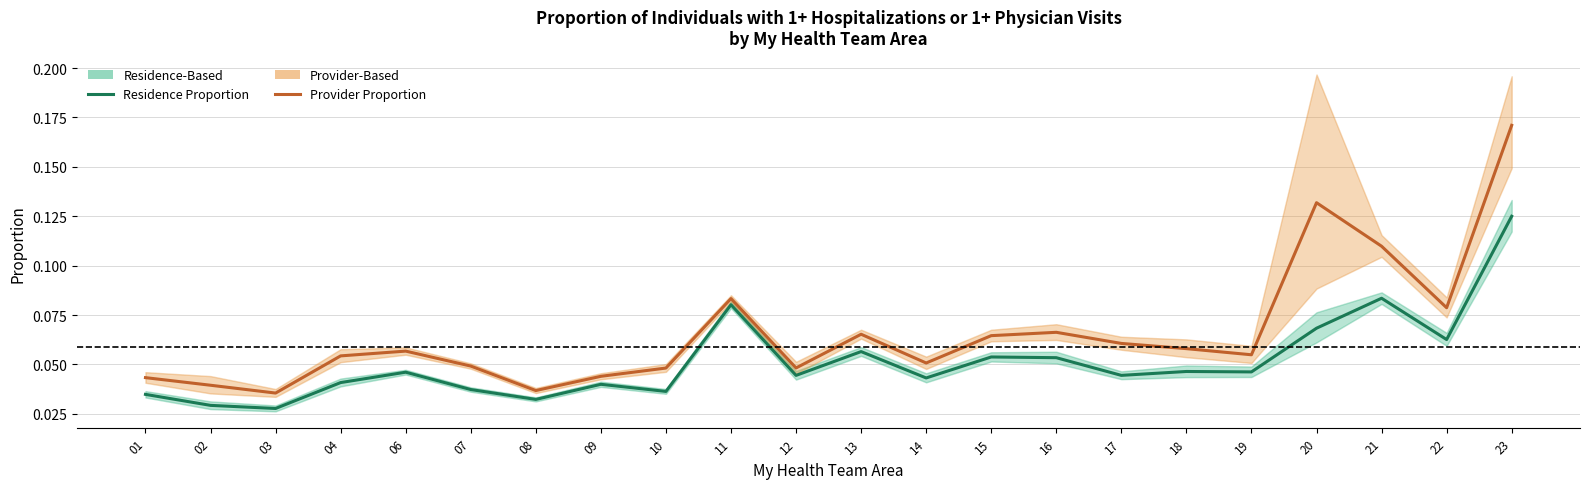

At which label is Residence-Based Proportion closest to 0?

03